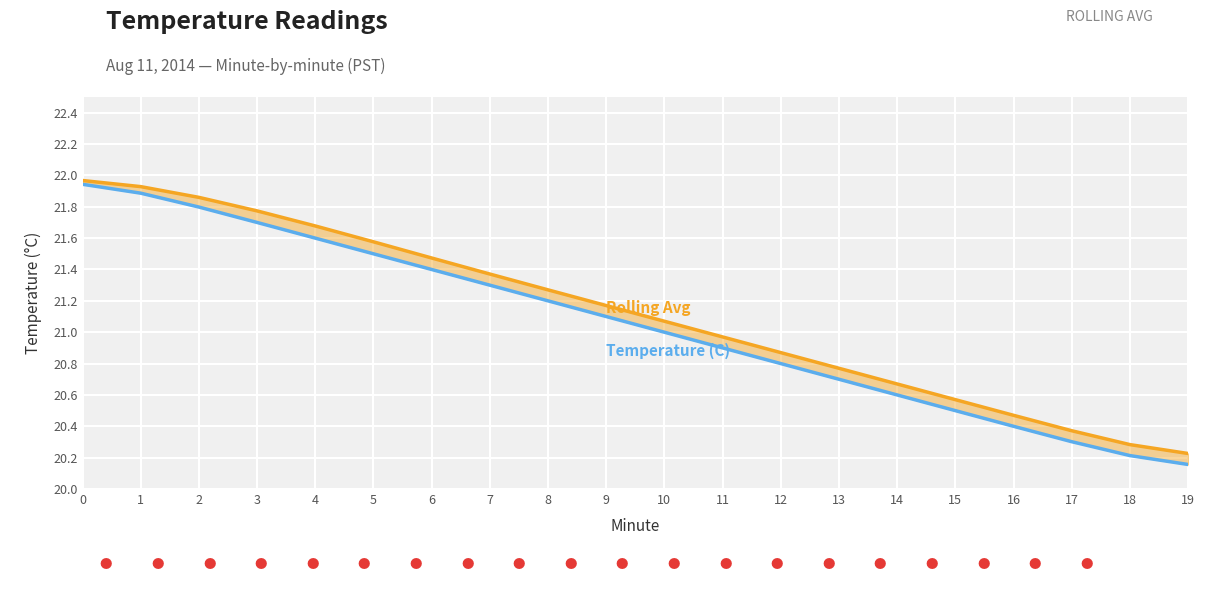

Does the chart display data point markers on the line(s)?

No